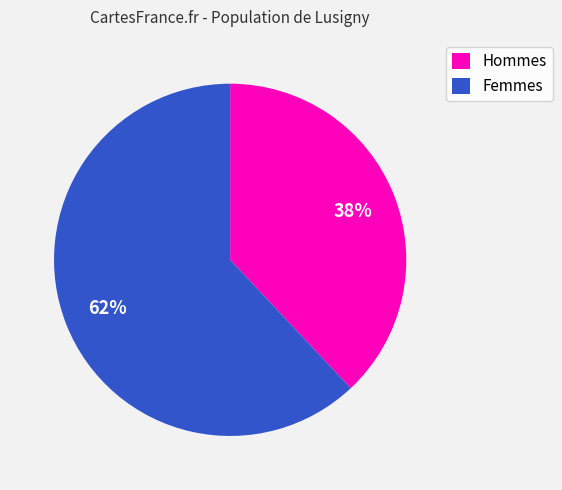

True or false: Hommes accounts for 24% of the total.

False